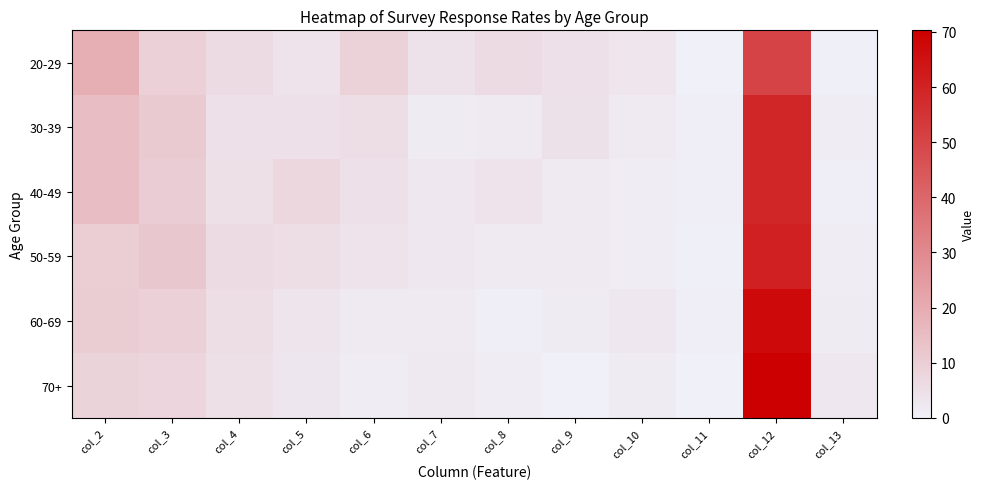

What is the total value across all series at col_12?

366.5